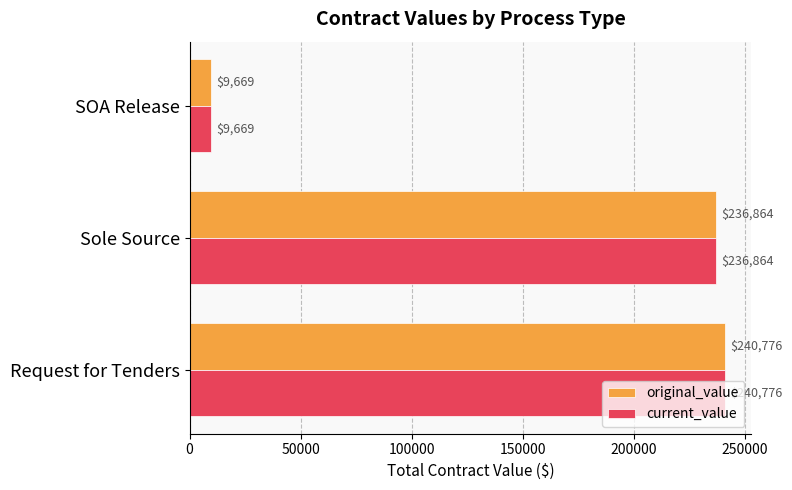

What is the minimum value for current_value?

9669.5